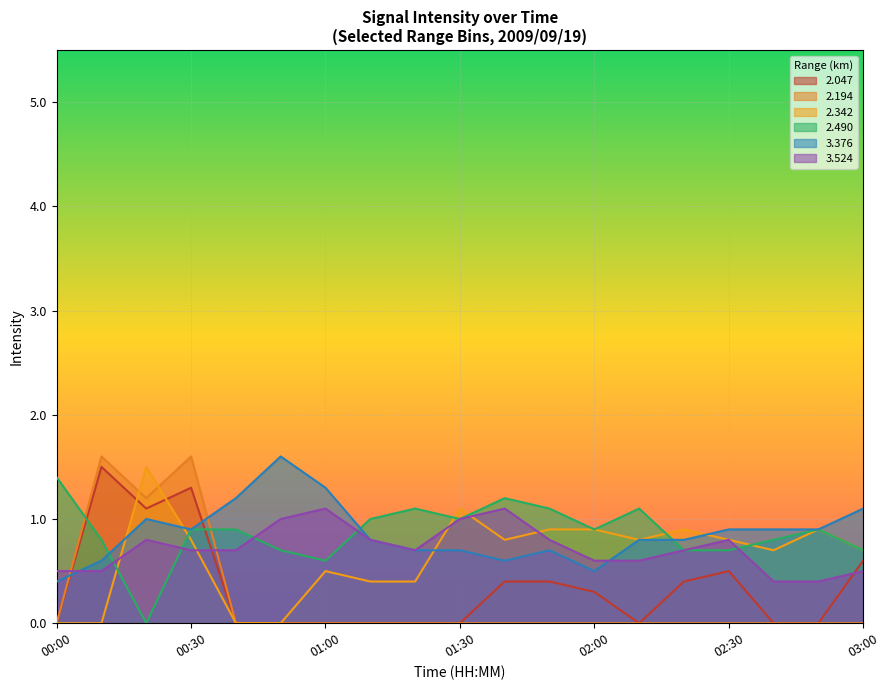

How many times do 3.376 and 2.194 cross each other?

2